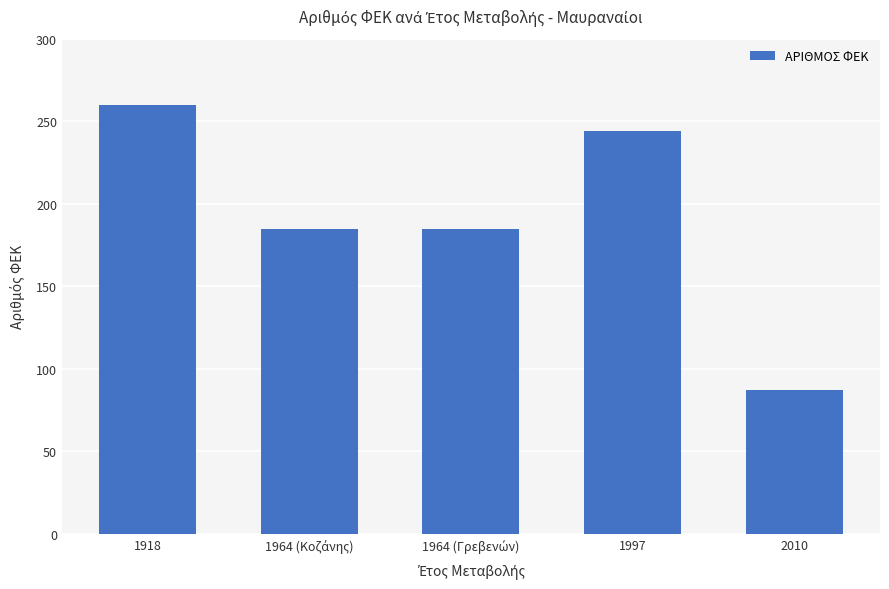

How many data points are less than 185?

1